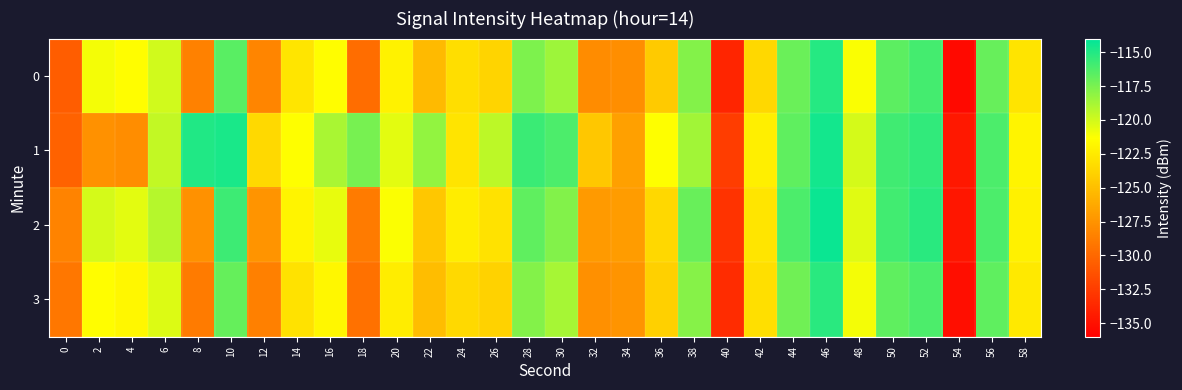

What is the difference between the highest and lowest values at 18?

12.2